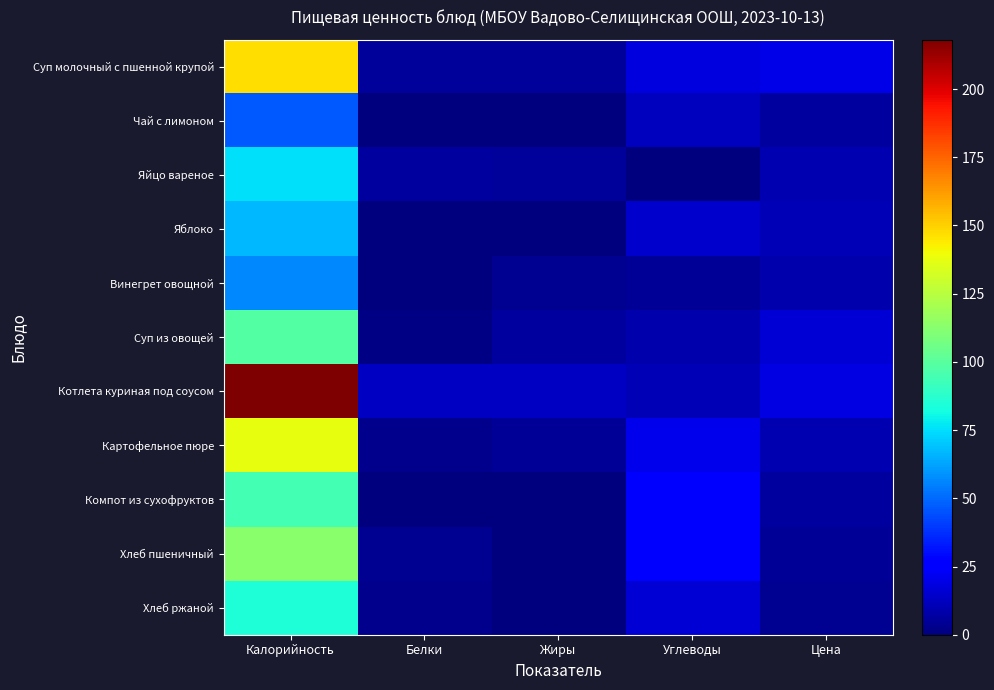

What is the total value across all series at Жиры?

40.0